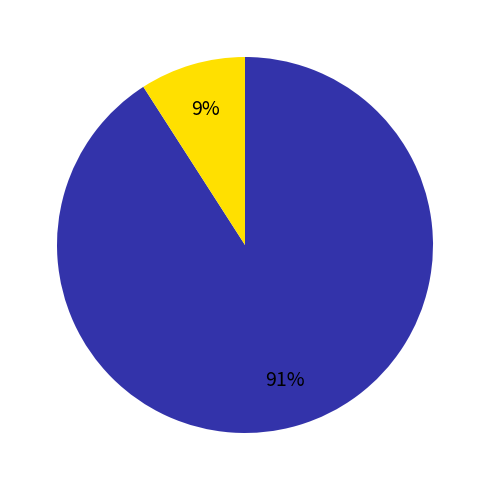

To the nearest percent, what is the average slice percentage?

50%